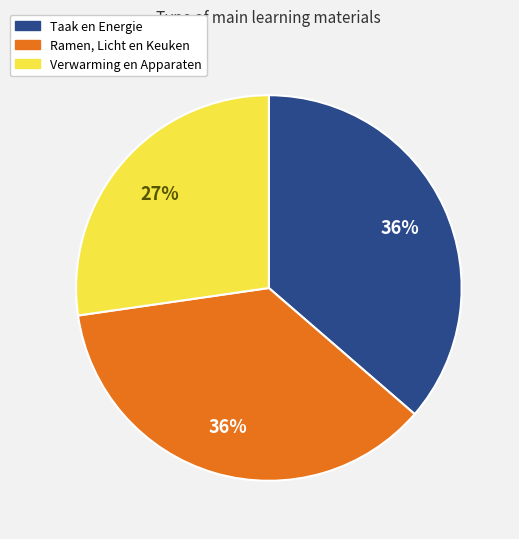

What percentage is the Taak en Energie slice, to the nearest percent?

36%